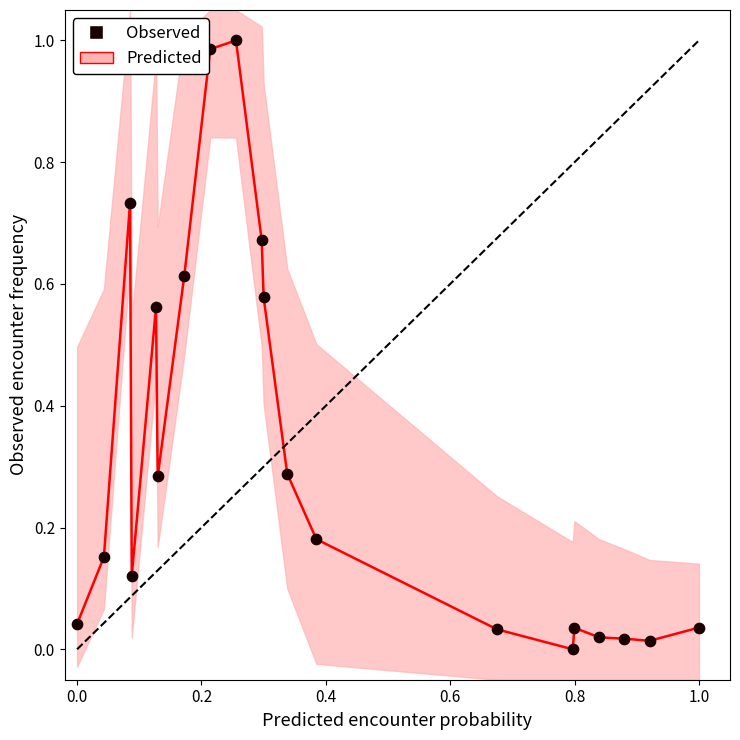

Count the number of points in this scatter plot.

20